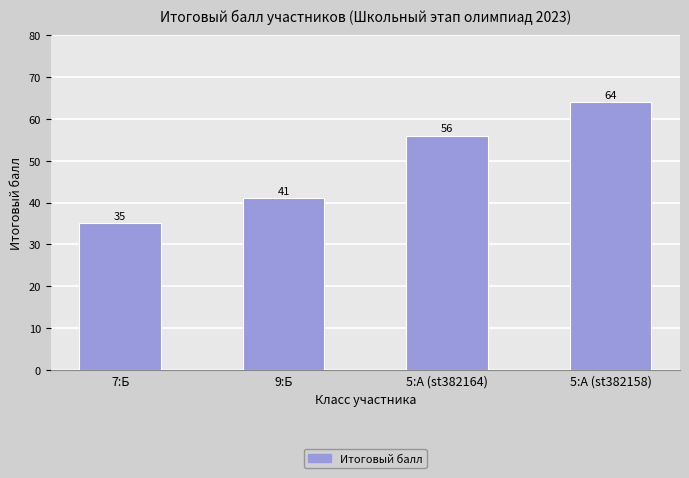

Rank the categories by value from highest to lowest.

5:А (st382158), 5:А (st382164), 9:Б, 7:Б